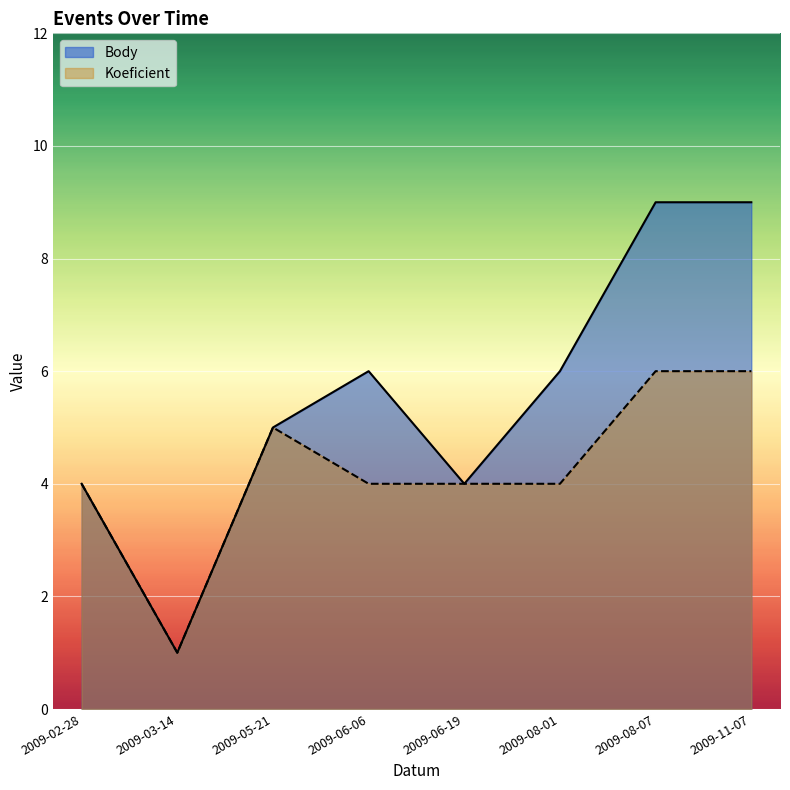

True or false: Koeficient has a value of 4 at 2009-08-01.

True